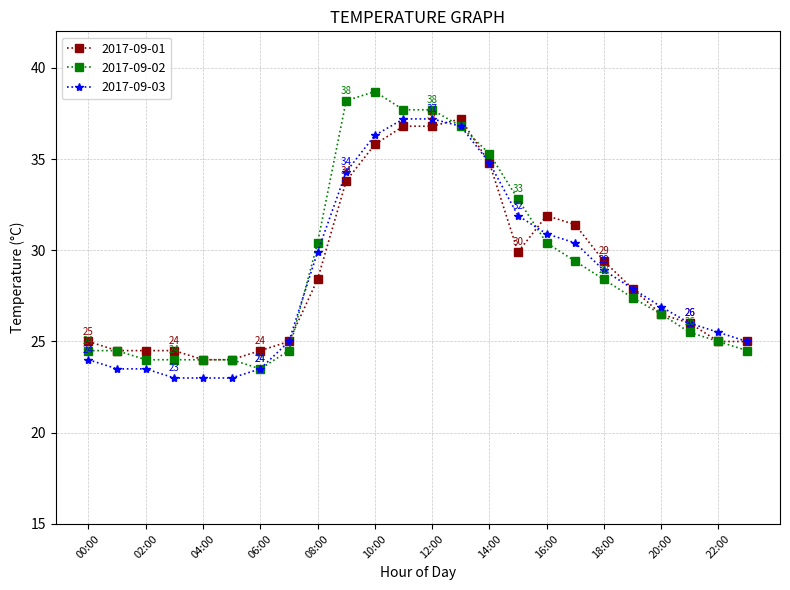

Count the number of categories in the chart.

24